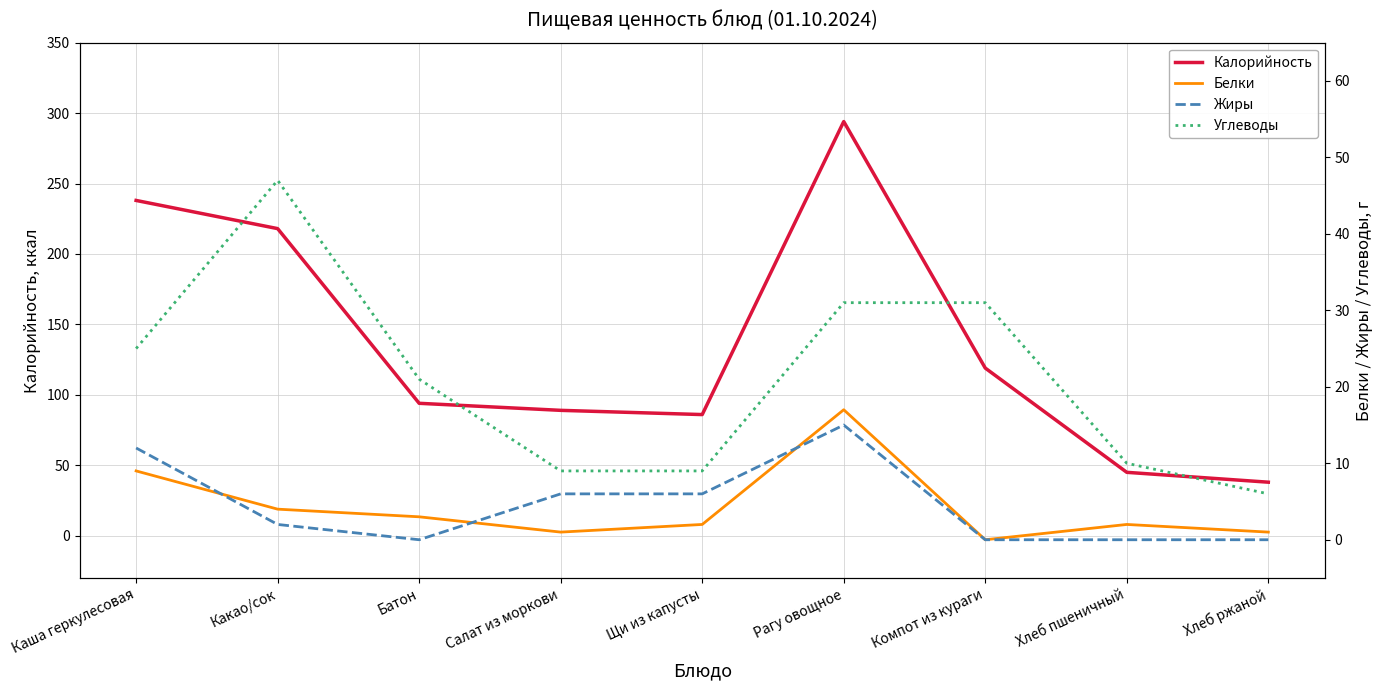

How many values in Белки are above zero?

8